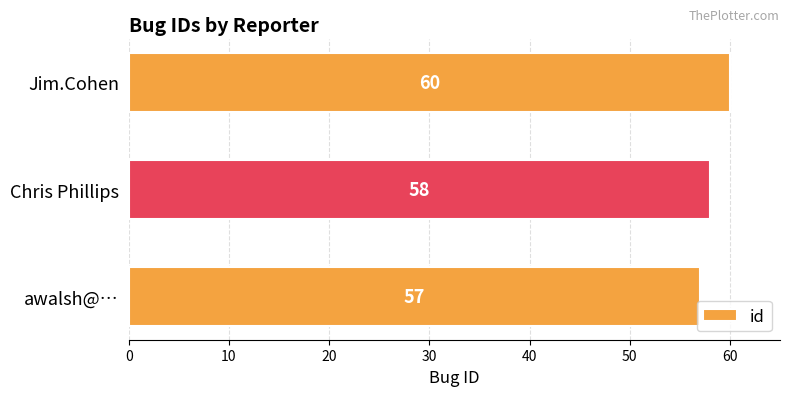

What is the sum of all values?

175